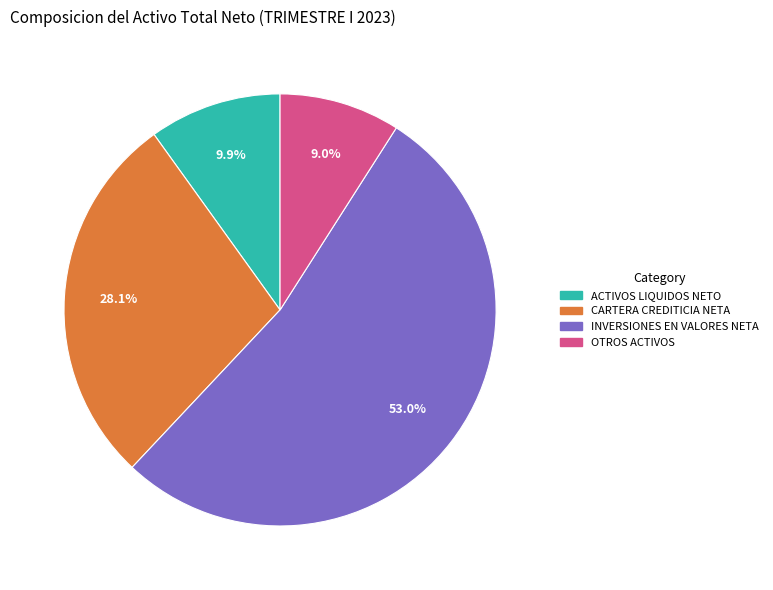

Combined, what portion of the pie is ACTIVOS LIQUIDOS NETO and CARTERA CREDITICIA NETA?

38.0%